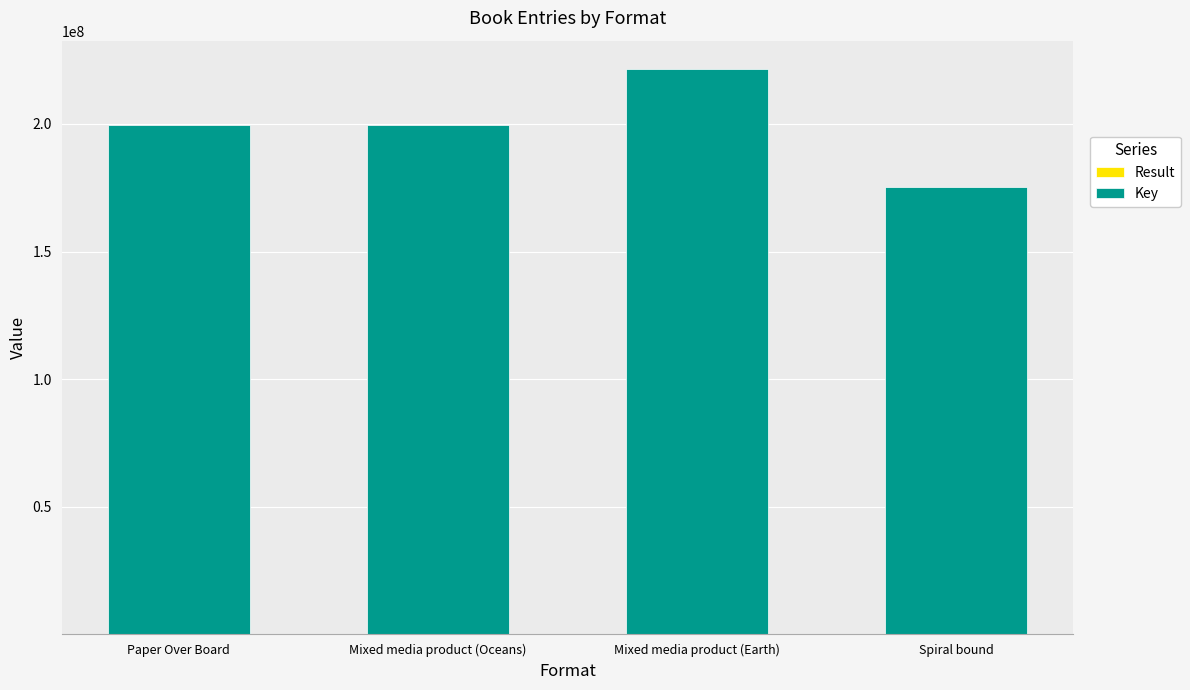

At which category is the sum across all series the highest?

Mixed media product (Earth)